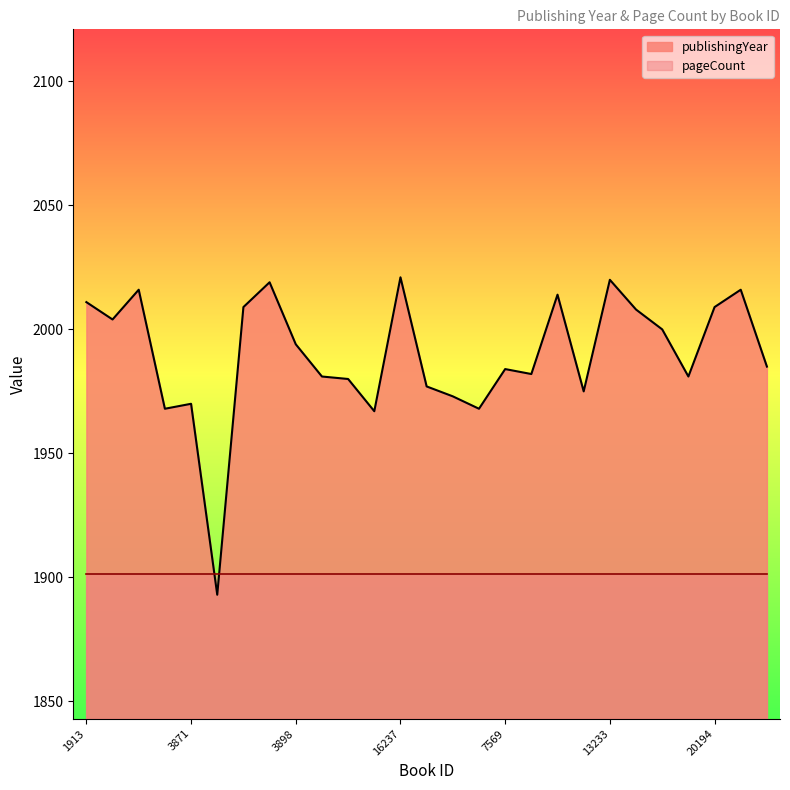

Reading left to right, what are all the values shown in this chart?

2011	2004	2016	1968	1970	1893	2009	2019	1994	1981	1980	1967	2021	1977	1973	1968	1984	1982	2014	1975	2020	2008	2000	1981	2009	2016	1985